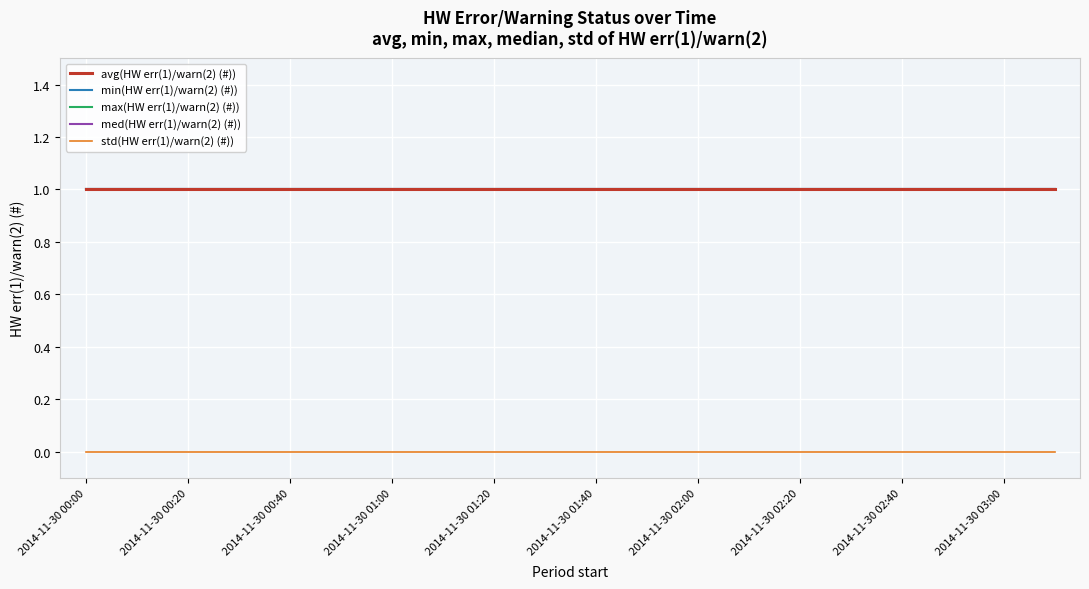

Which series has the largest total across all categories?

avg(HW err(1)/warn(2) (#))